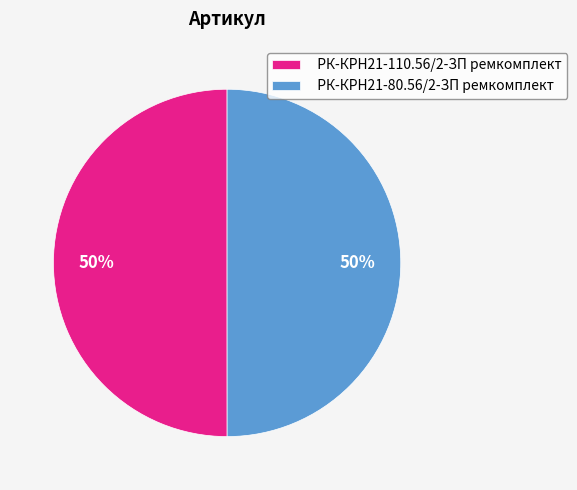

The РК-КРН21-110.56/2-ЗП ремкомплект slice represents 64% of the pie. True or false?

False